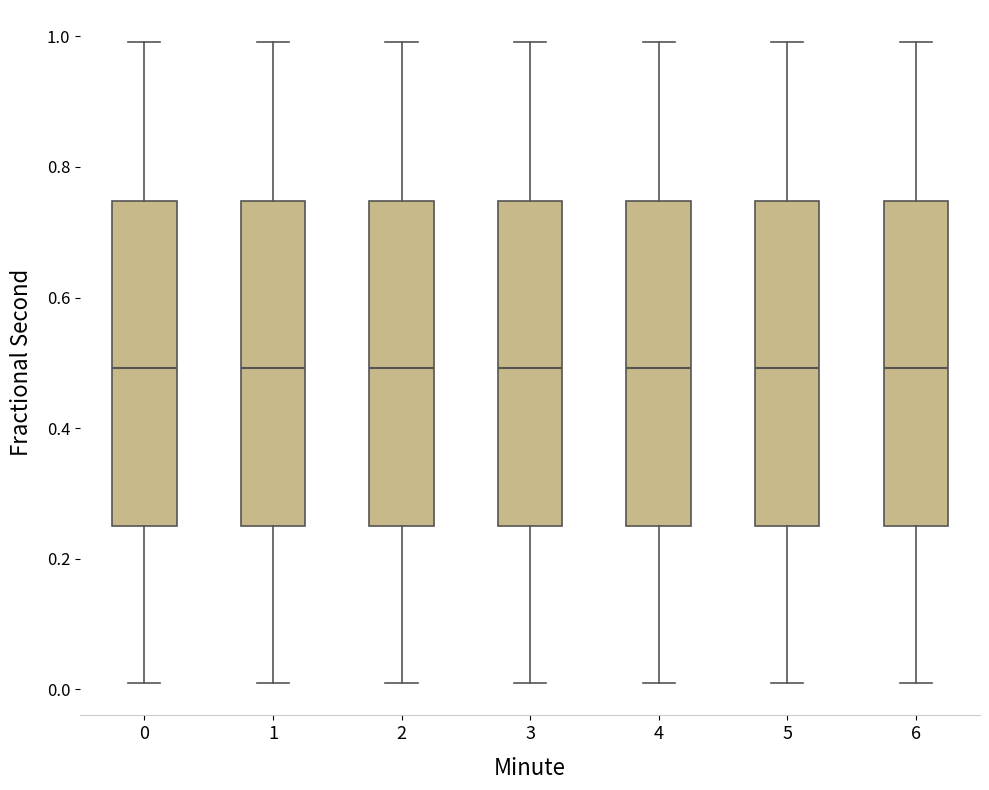

Reading left to right, transcribe this box plot: for each box, give where its median line is, the range the box spans, and where its two whiskers end, as read against the y-axis. The values are not printed on the chart, so give them approximately, as read against the axis.

0: median 0.50, box 0.26 to 0.74, whiskers 0.00 to 1.00
1: median 0.50, box 0.26 to 0.74, whiskers 0.00 to 1.00
2: median 0.50, box 0.26 to 0.74, whiskers 0.00 to 1.00
3: median 0.50, box 0.26 to 0.74, whiskers 0.00 to 1.00
4: median 0.50, box 0.26 to 0.74, whiskers 0.00 to 1.00
5: median 0.50, box 0.26 to 0.74, whiskers 0.00 to 1.00
6: median 0.50, box 0.26 to 0.74, whiskers 0.00 to 1.00